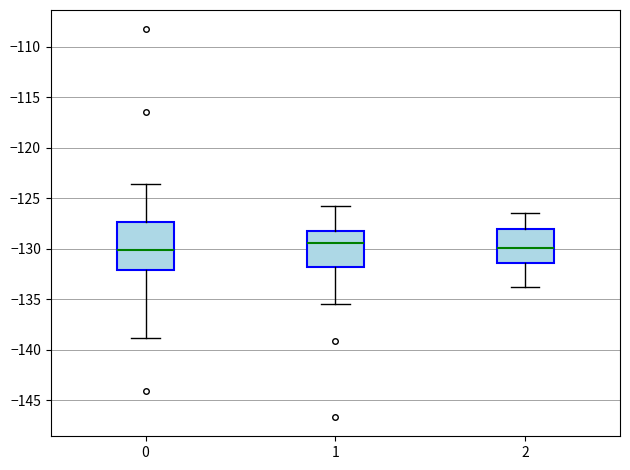

Reading left to right, read every box against the y-axis: the position of its median line, the range the box covers, and the ends of its whiskers. The values are not printed on the chart, so give them approximately, as read against the axis.

0: median -130.0, box -132.0 to -127.5, whiskers -139.0 to -123.5
1: median -129.5, box -132.0 to -128.0, whiskers -135.5 to -126.0
2: median -130.0, box -131.5 to -128.0, whiskers -134.0 to -126.5